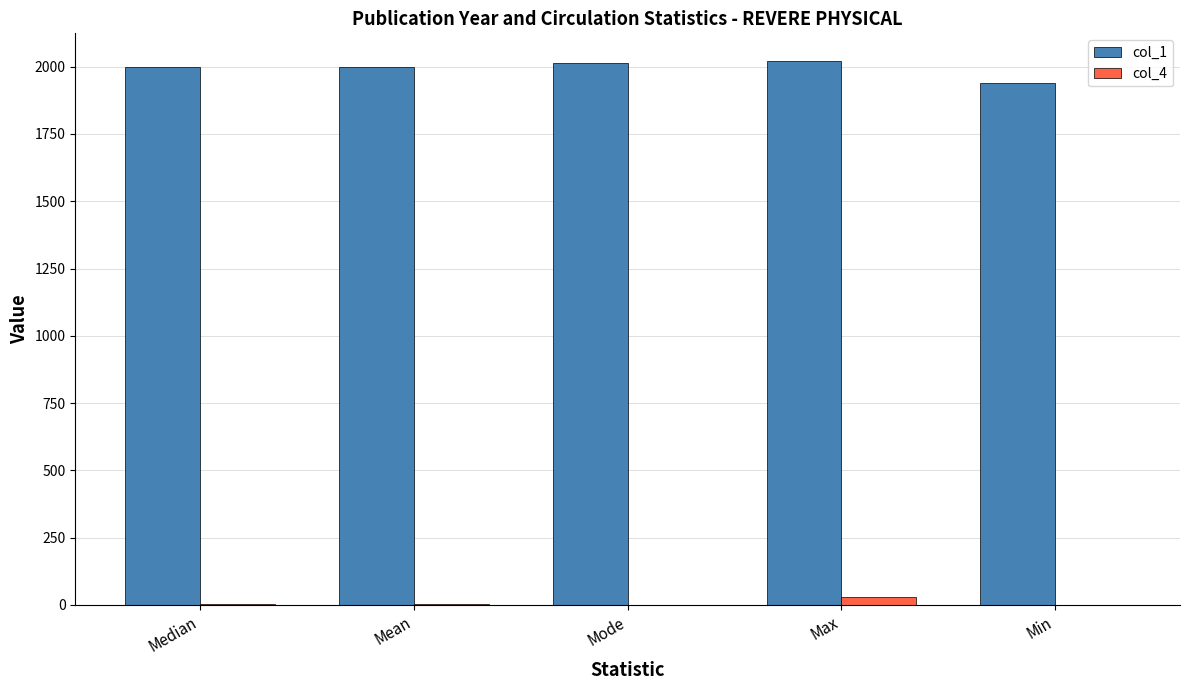

The col_1 series shows 1045 at Median. True or false?

False